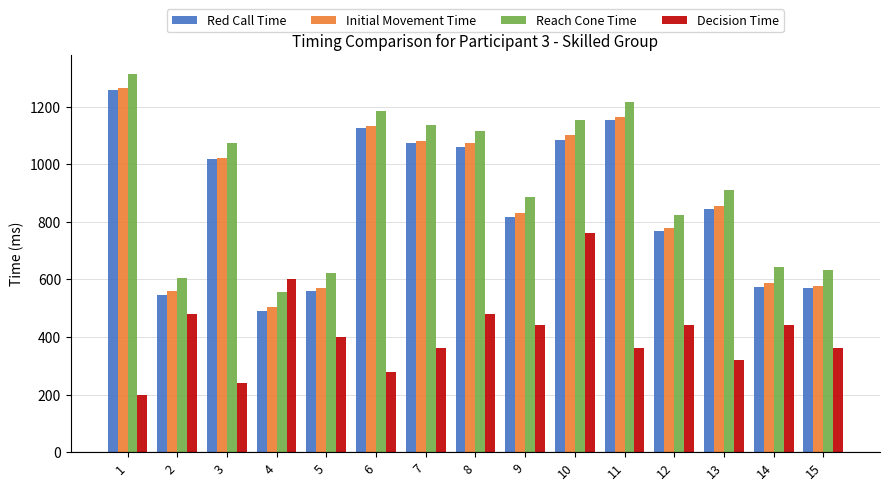

Is the value of Decision Time at 14 greater than the value of Initial Movement Time at 6?

No